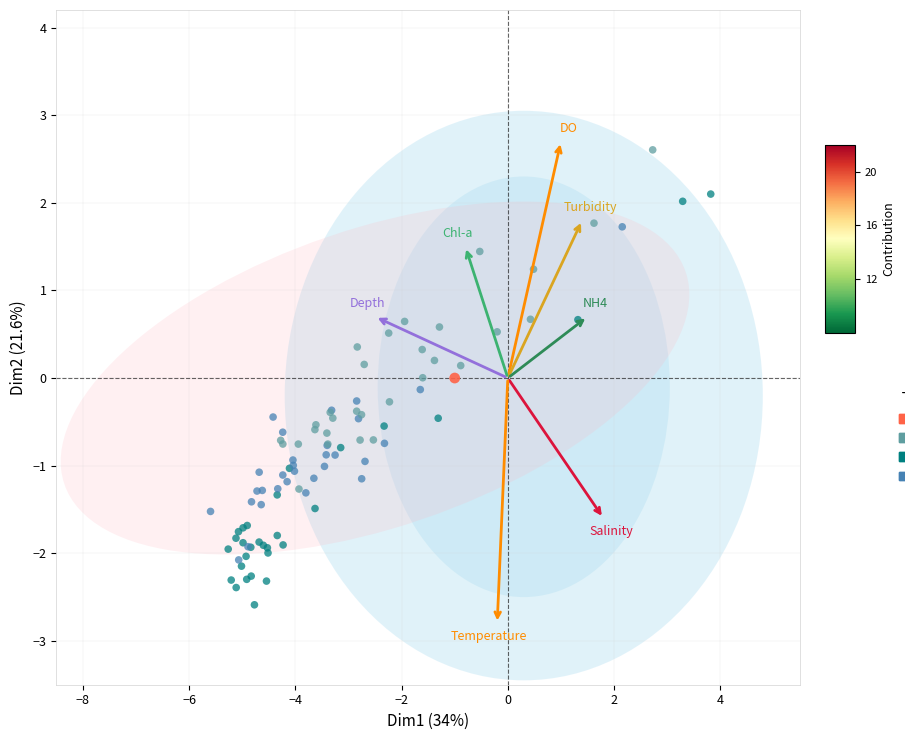

What are all the series names shown in the legend?

cold, cool, cool/warm, warm